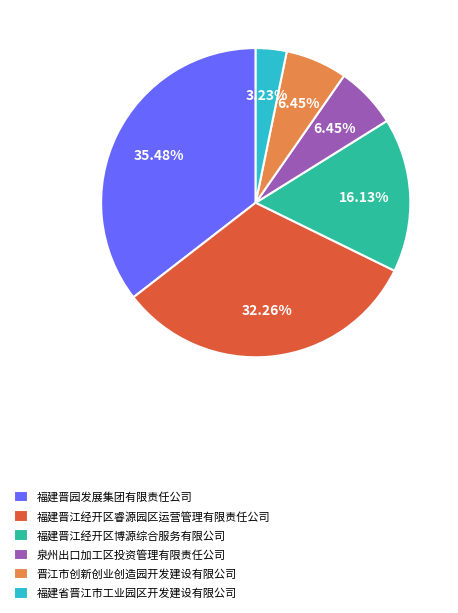

What percentage is the 福建晋江经开区博源综合服务有限公司 slice, to the nearest percent?

16%